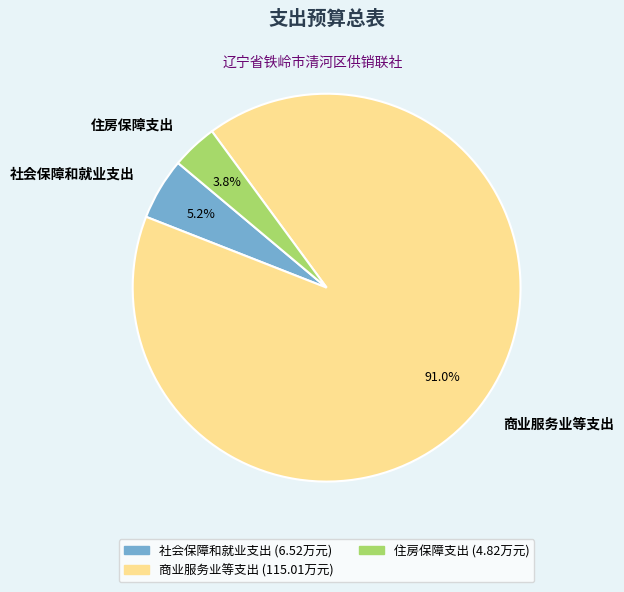

To the nearest percent, what is the combined percentage of 住房保障支出 and 社会保障和就业支出?

9%